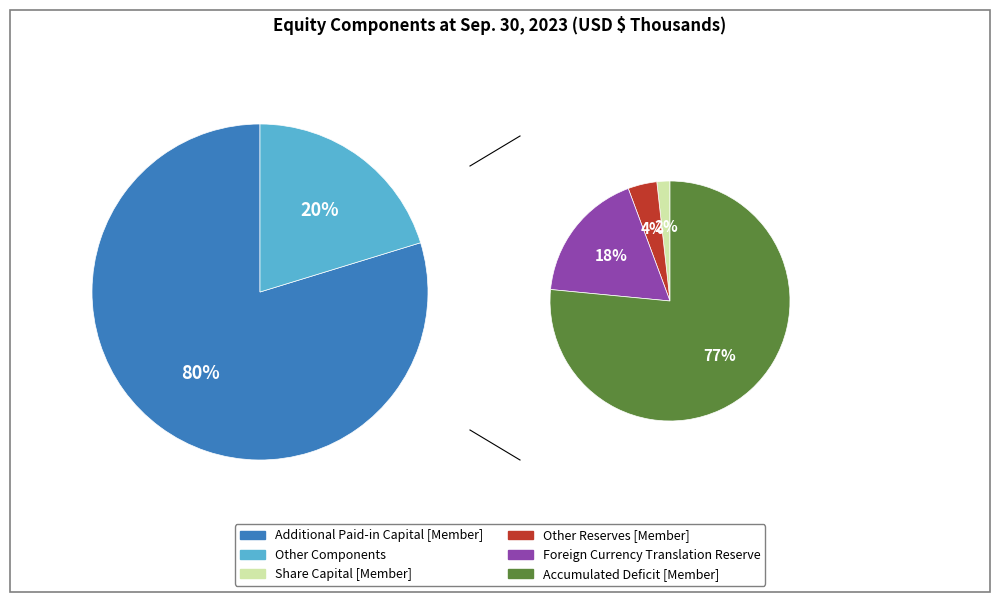

Is Accumulated Deficit [Member] the majority of the pie?

No